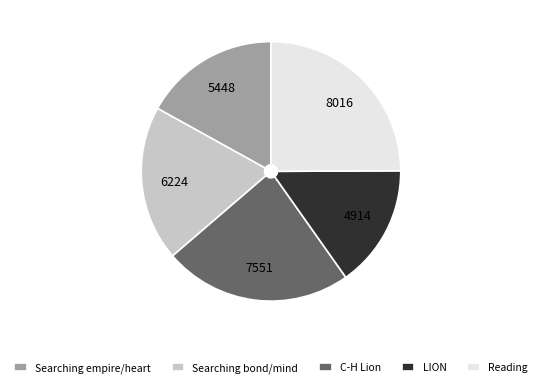

What is the smallest slice in the pie chart?

LION